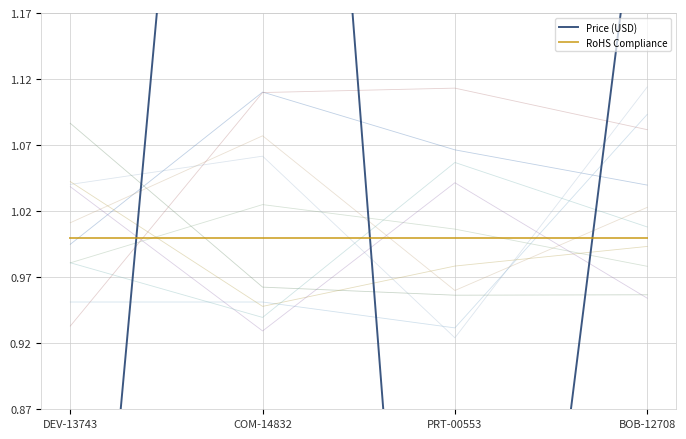

Which series has the largest total across all categories?

Price (USD)